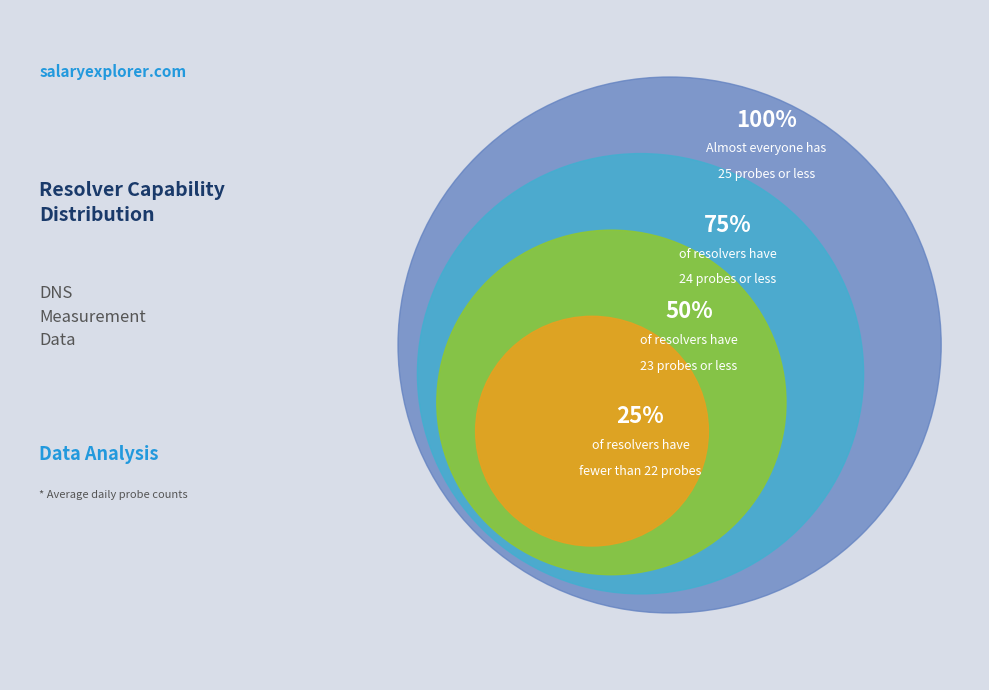

Does 38 represent more than half of the total?

No